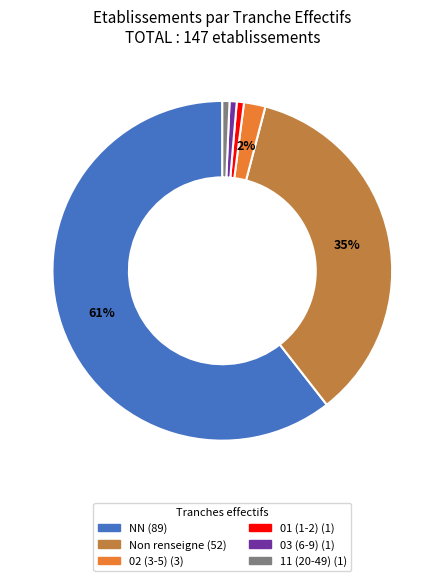

To the nearest percent, what is the average slice percentage?

17%